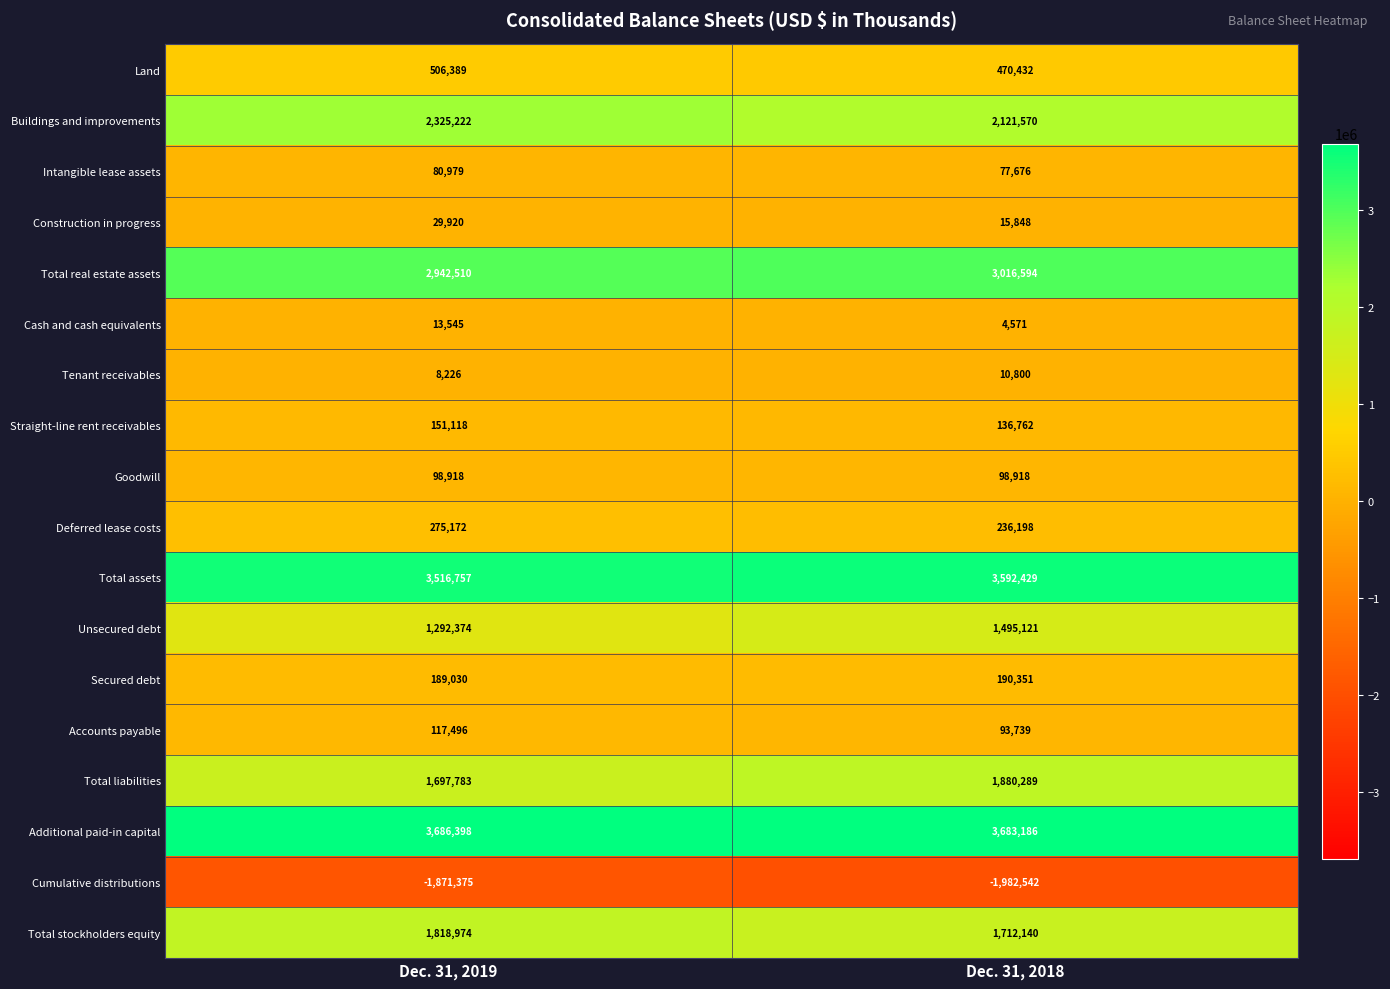

List the series in order of their peak value, lowest first.

Cumulative distributions, Tenant receivables, Cash and cash equivalents, Construction in progress, Intangible lease assets, Goodwill, Accounts payable, Straight-line rent receivables, Secured debt, Deferred lease costs, Land, Unsecured debt, Total stockholders equity, Total liabilities, Buildings and improvements, Total real estate assets, Total assets, Additional paid-in capital